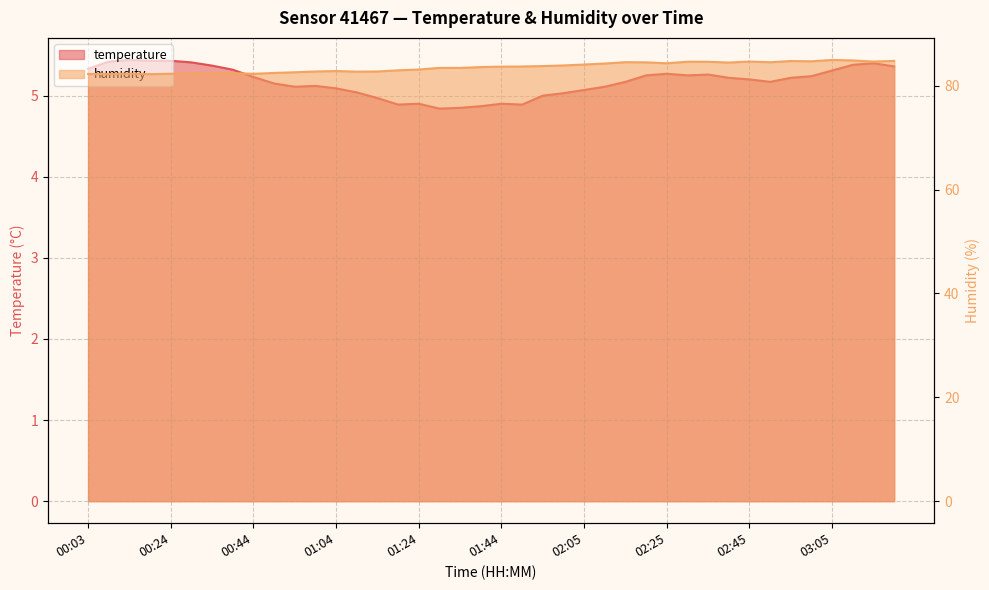

Reading left to right, transcribe all the data shown in this chart.

temperature: 5.3	5.4	5.4	5.4	5.4	5.4	5.4	5.3	5.2	5.2	5.1	5.1	5.1	5.0	5.0	4.9	4.9	4.8	4.8	4.9	4.9	4.9	5.0	5.0	5.1	5.1	5.2	5.2	5.3	5.2	5.3	5.2	5.2	5.2	5.2	5.2	5.3	5.4	5.4	5.4
humidity: 82.2	82.2	82.3	82.2	82.3	82.4	82.3	82.4	82.3	82.5	82.6	82.7	82.8	82.7	82.7	83.0	83.1	83.4	83.4	83.6	83.7	83.7	83.8	83.9	84.1	84.3	84.5	84.5	84.3	84.6	84.6	84.5	84.6	84.5	84.7	84.7	85.0	84.8	84.6	84.8